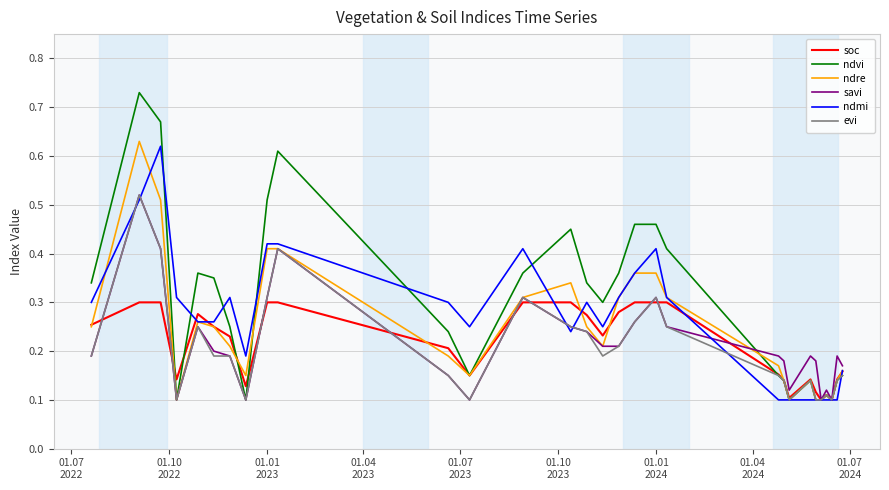

Which series has the widest spread of values?

ndvi